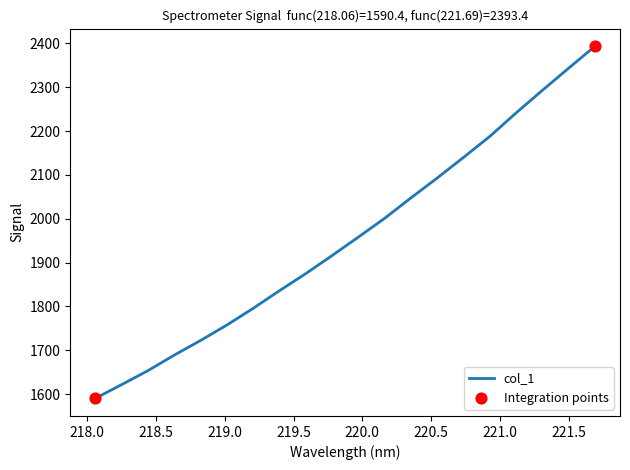

What is the difference between the maximum and minimum values?

803.1